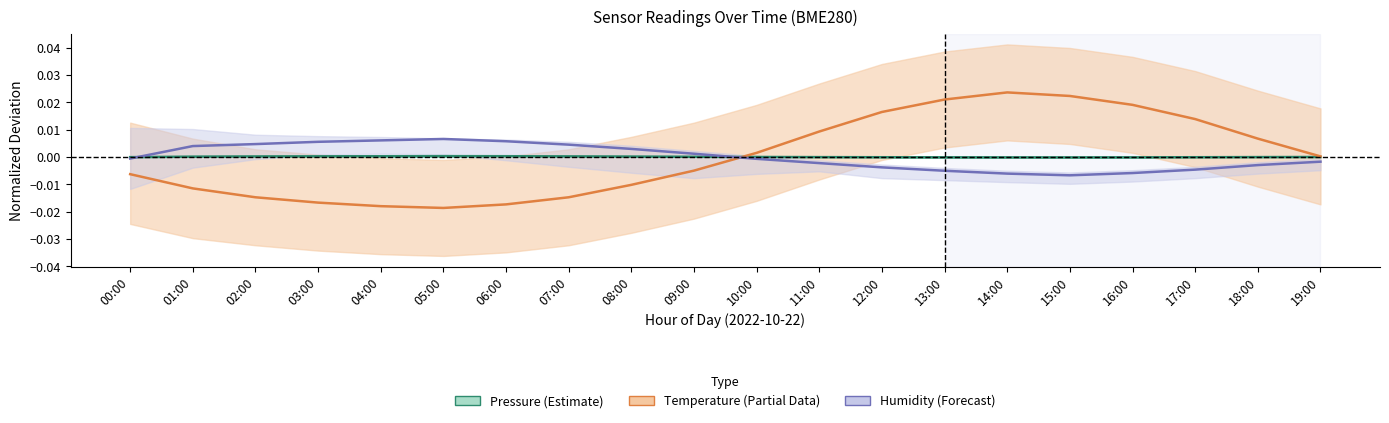

Is the value of Pressure (Estimate) at 07:00 greater than the value of Humidity (Forecast) at 09:00?

No